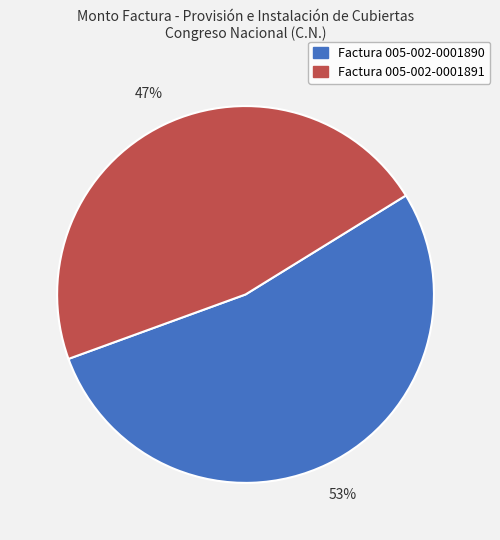

To the nearest percent, what is the difference between the largest and smallest slice percentages?

6%